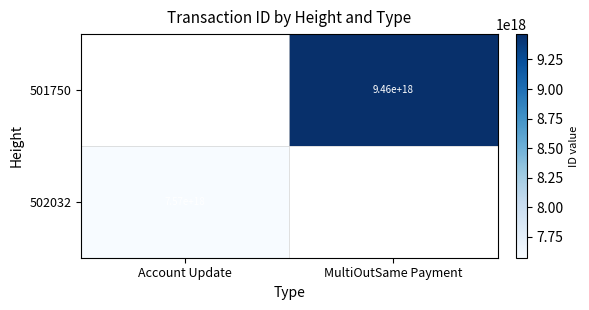

What is the total value across all series at MultiOutSame Payment?

9464373148744706048